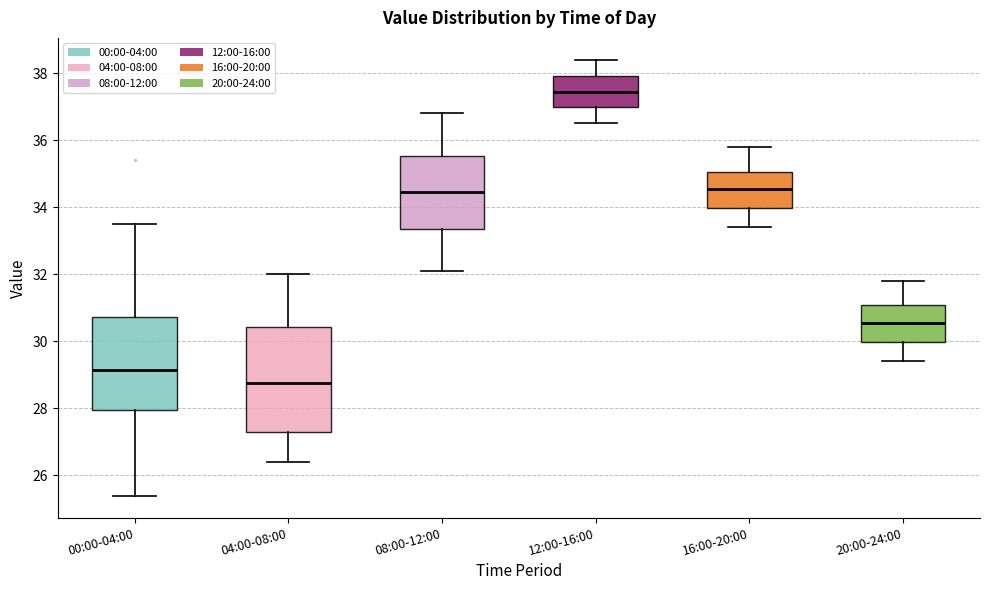

Comparing the boxes themselves (not the whiskers), which one is the tallest?

04:00-08:00